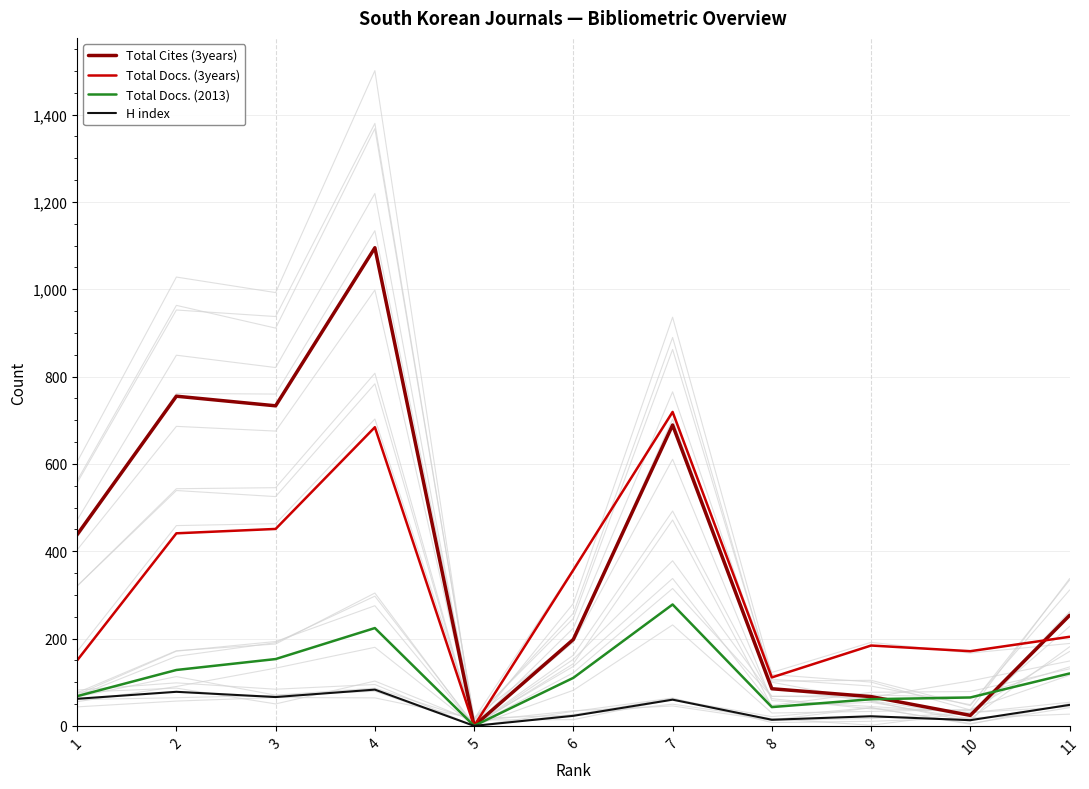

Reading right to left, extract all data points from this chart.

Total Cites (3years): 253	24	67	85	689	198	0	1095	733	755	438
Total Docs. (3years): 204	171	184	111	719	357	0	684	451	441	150
Total Docs. (2013): 120	65	61	43	278	110	0	224	153	128	68
H index: 48	13	22	14	60	23	0	83	66	78	62